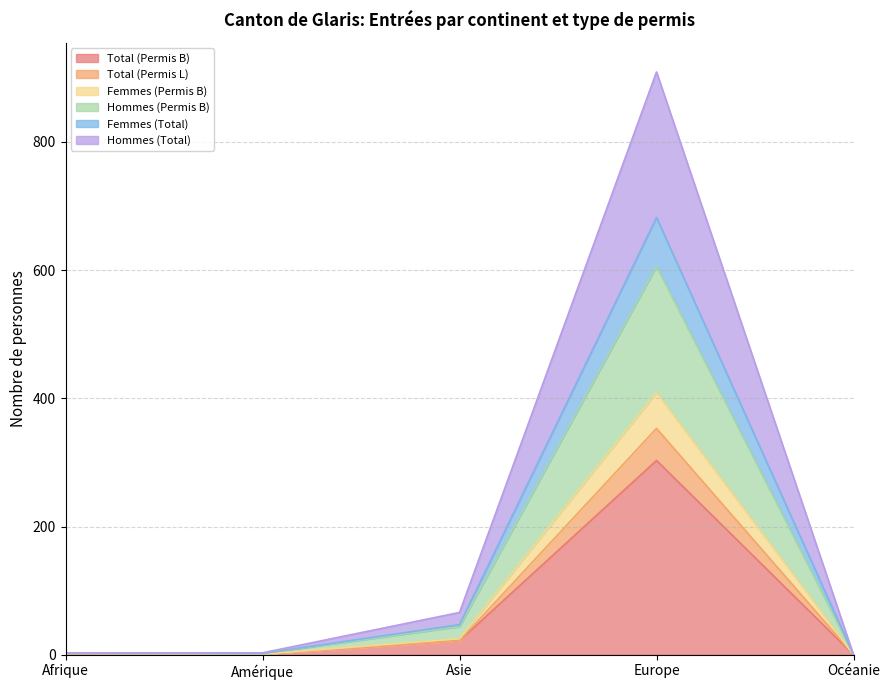

How many values in the Hommes (Permis B) series exceed 1?

2